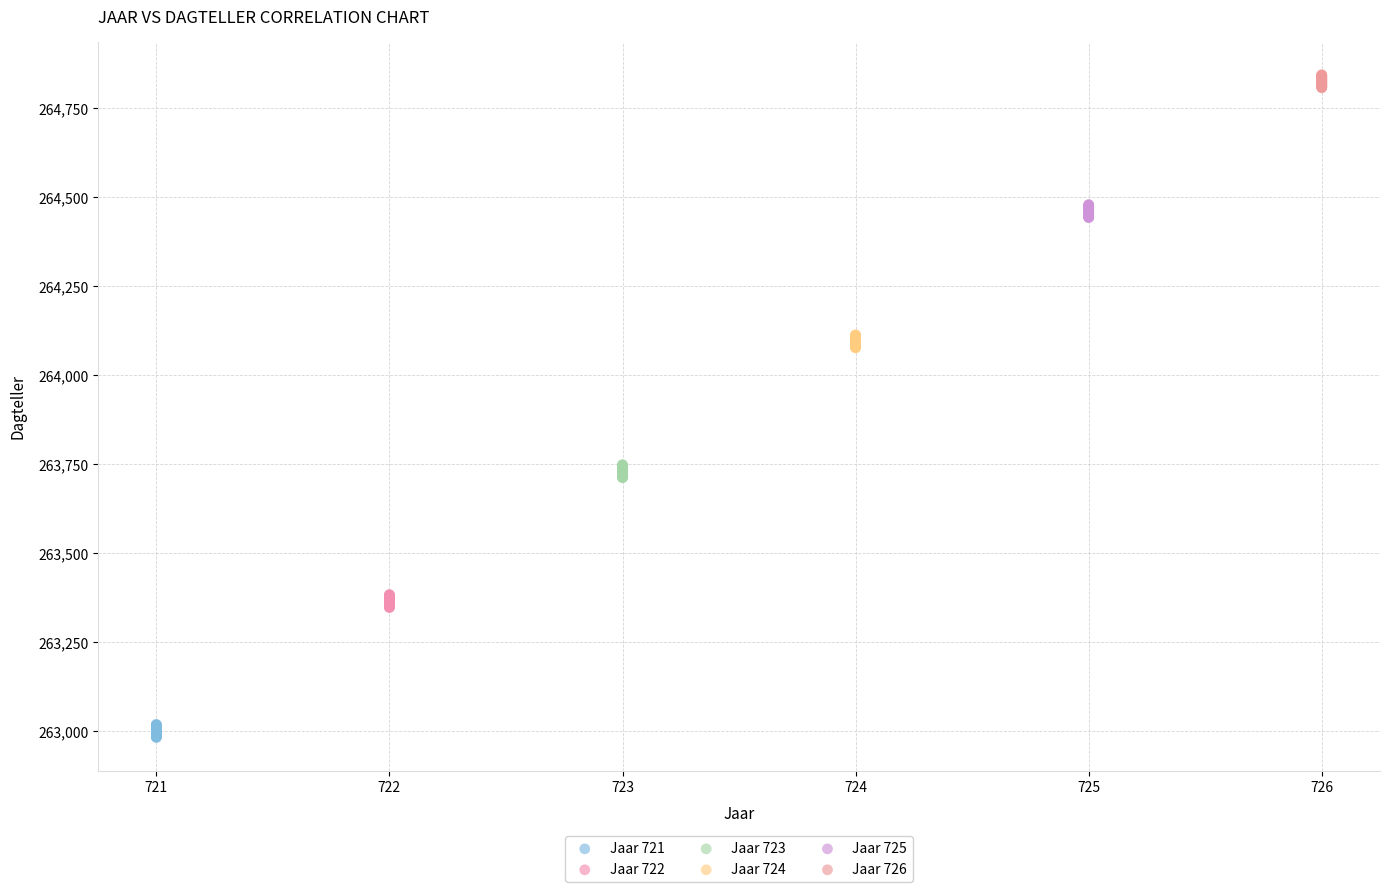

Which series contains the lowest Y value?

Jaar 721